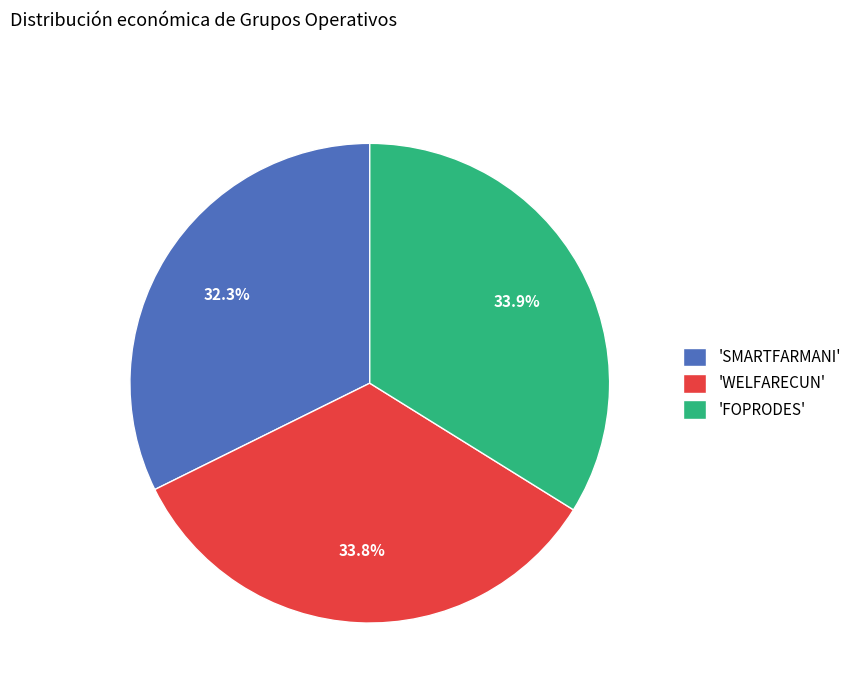

How many segments does this pie chart have?

3